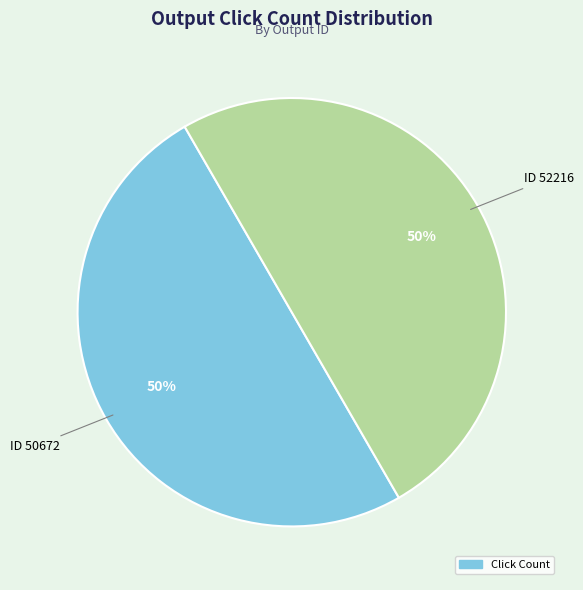

To the nearest percent, what is the average slice percentage?

50%